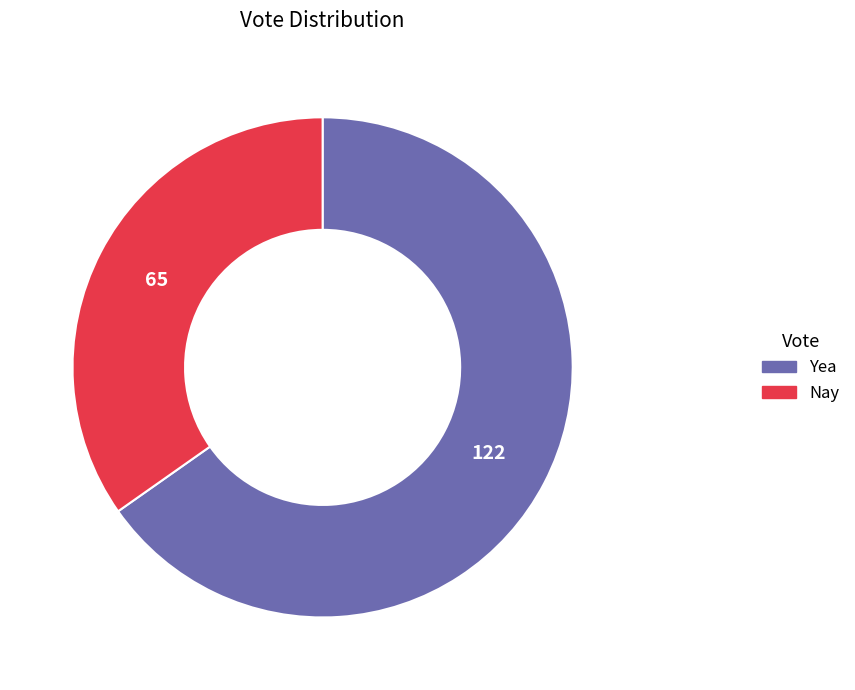

Which has a higher value, Yea or Nay?

Yea